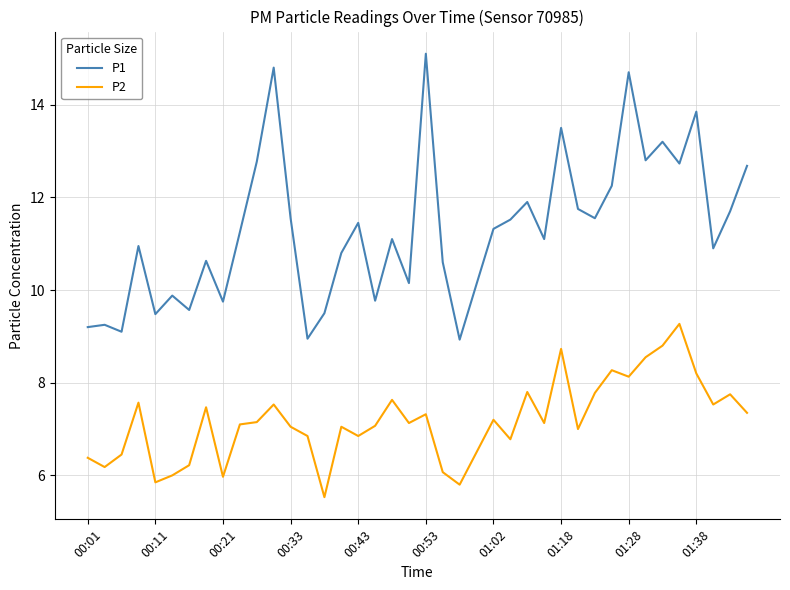

At how many categories does at least one series exceed 6?

40